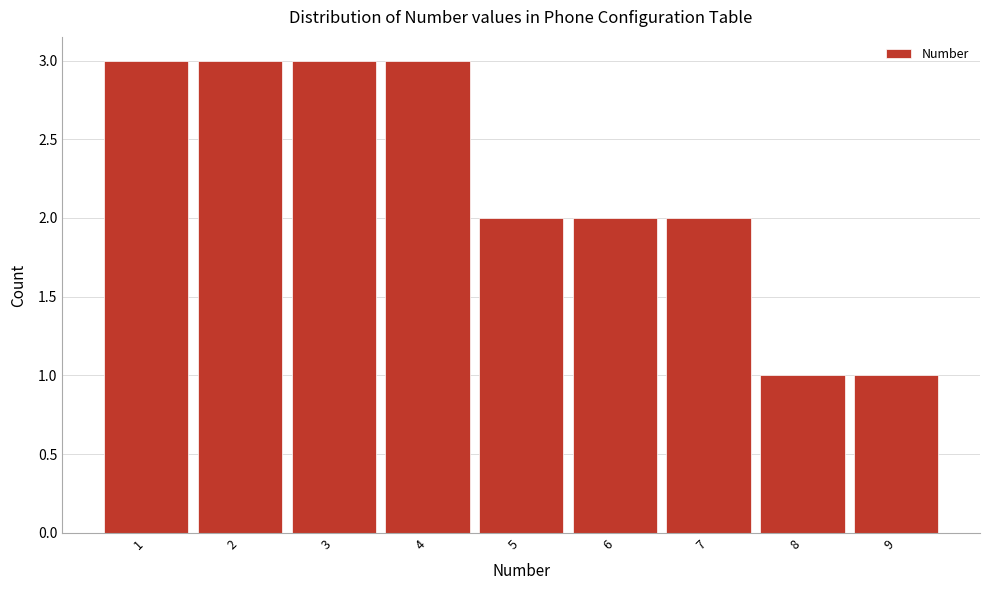

How tall is the bar that spans 2.5 to 3.5 on the x-axis? The values are not printed on the chart, so give them approximately, as read against the axis.

3